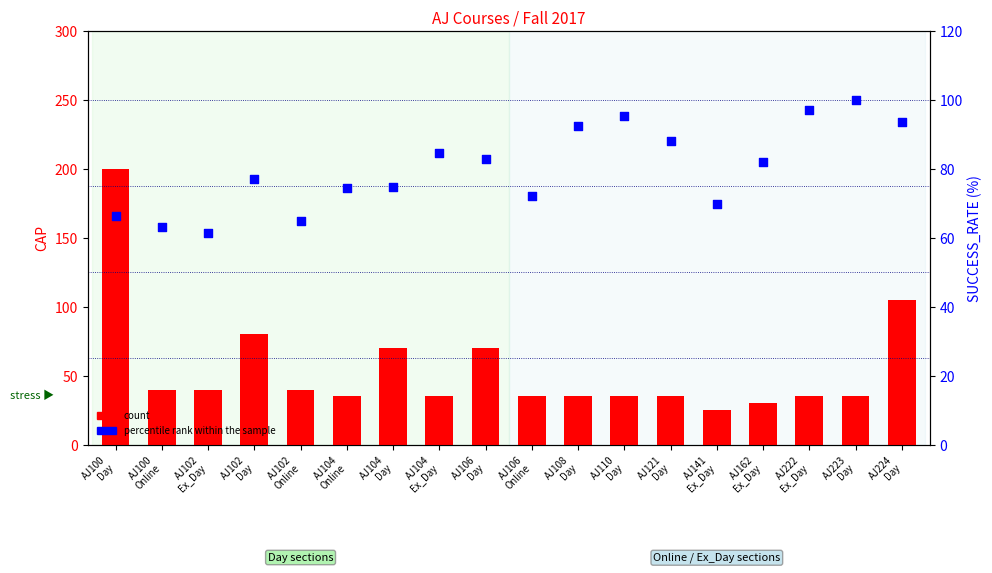

What is the total value across all series at AJ141
Ex_Day?

94.7